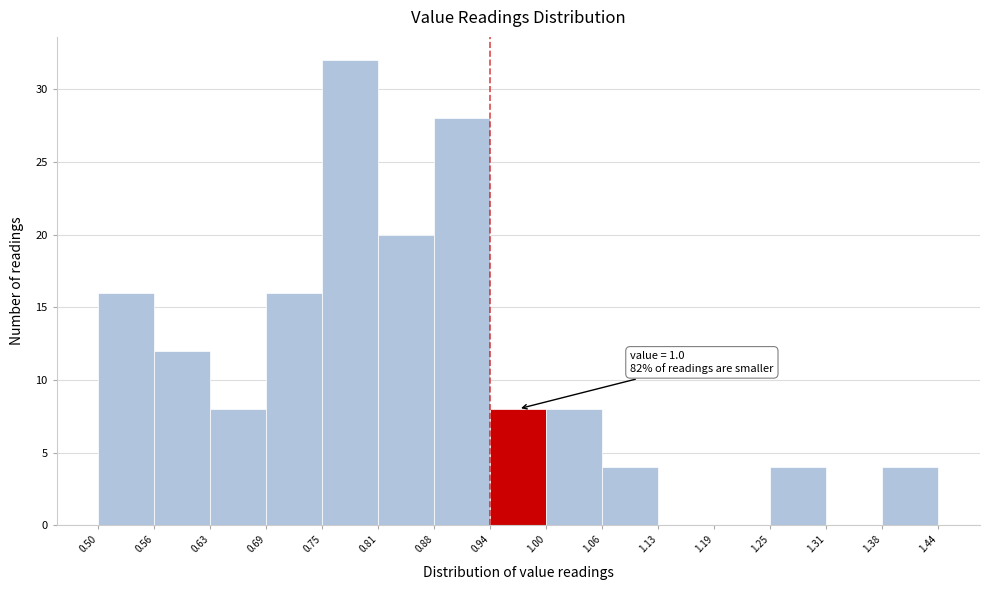

Which range on the x-axis has the tallest bar?

0.75 to 0.81